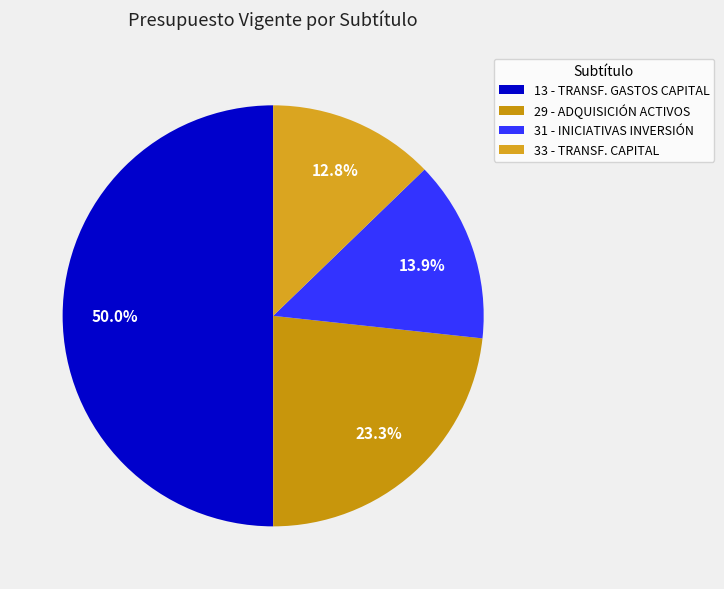

Which category has the biggest portion of the pie?

13 - TRANSFERENCIAS PARA GASTOS DE CAPITAL